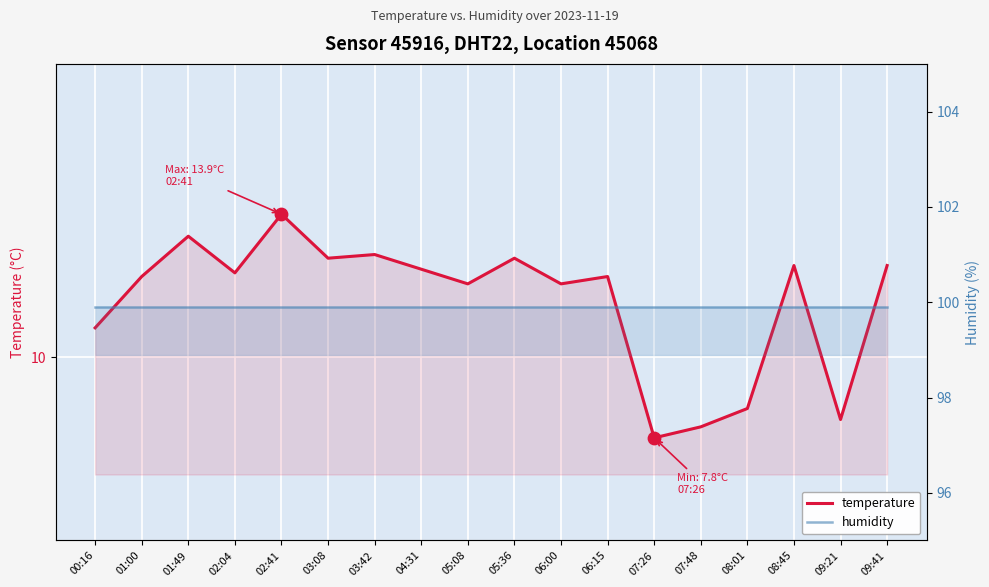

Which series reaches the maximum Y coordinate?

humidity